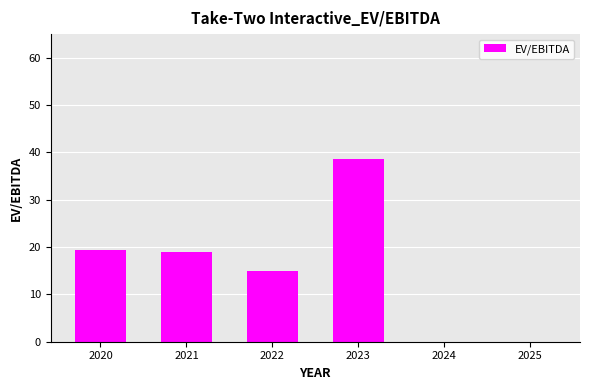

Which category has the highest value across all series?

2023